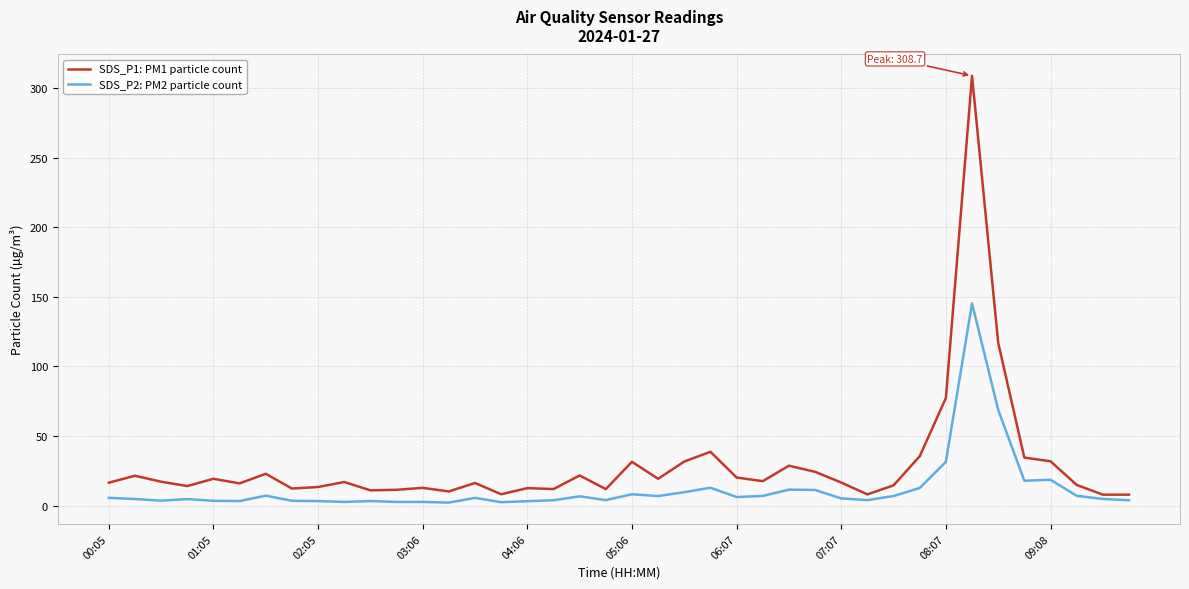

Rank the series by their average value, from lowest to highest.

SDS_P2: PM2 particle count, SDS_P1: PM1 particle count